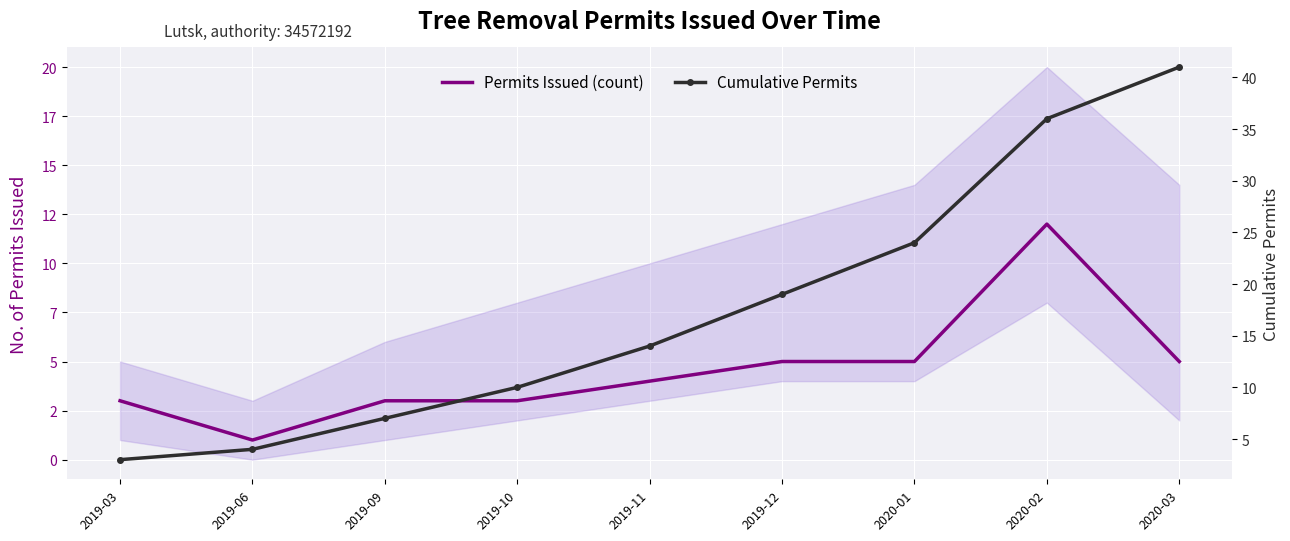

Between 2020-02 and 2019-06, which is larger?

2020-02